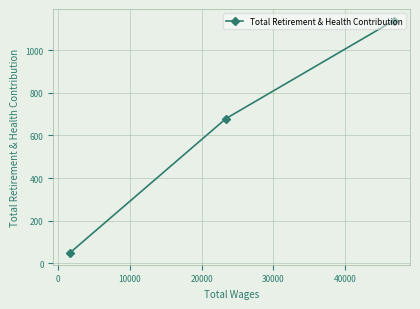

What is the average value?

622